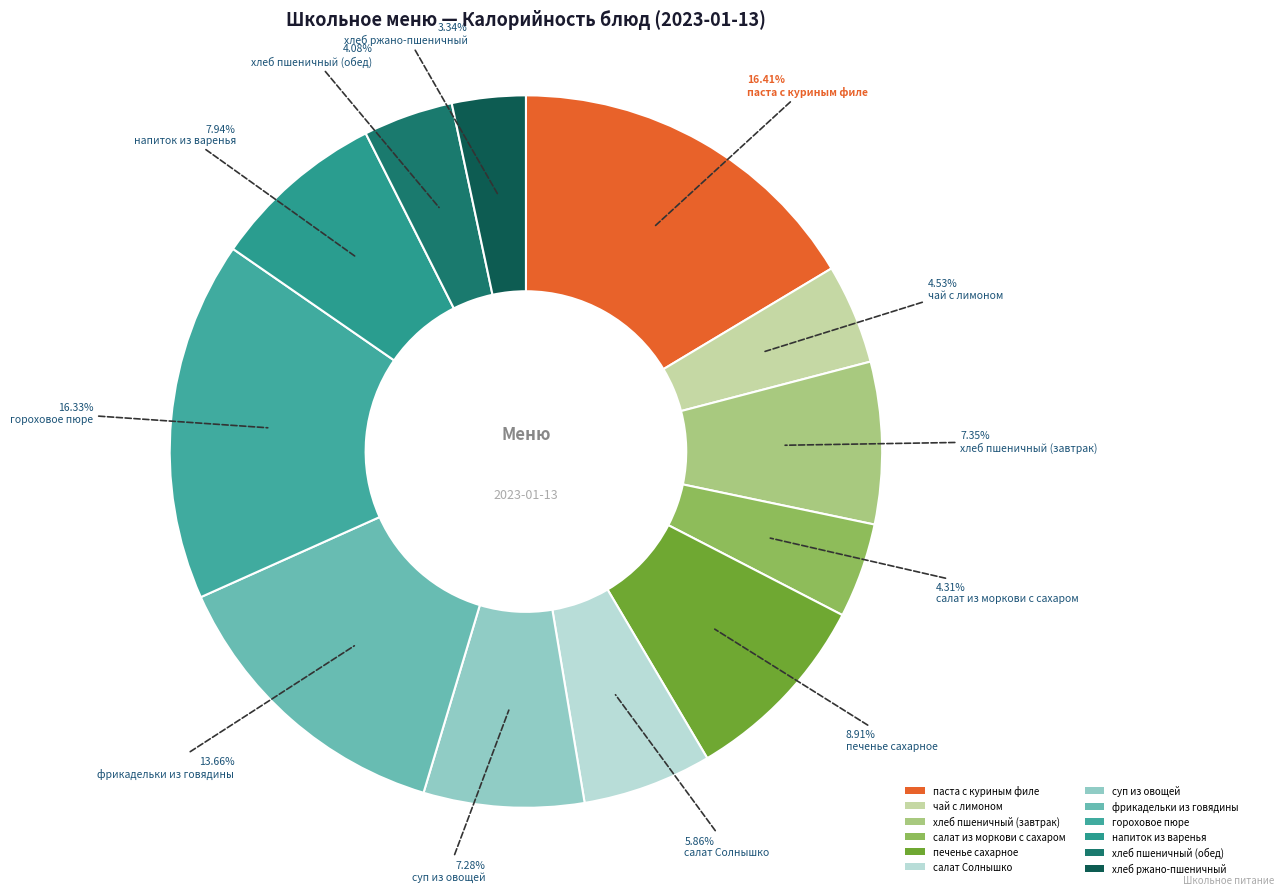

How many slices are in this pie chart?

12